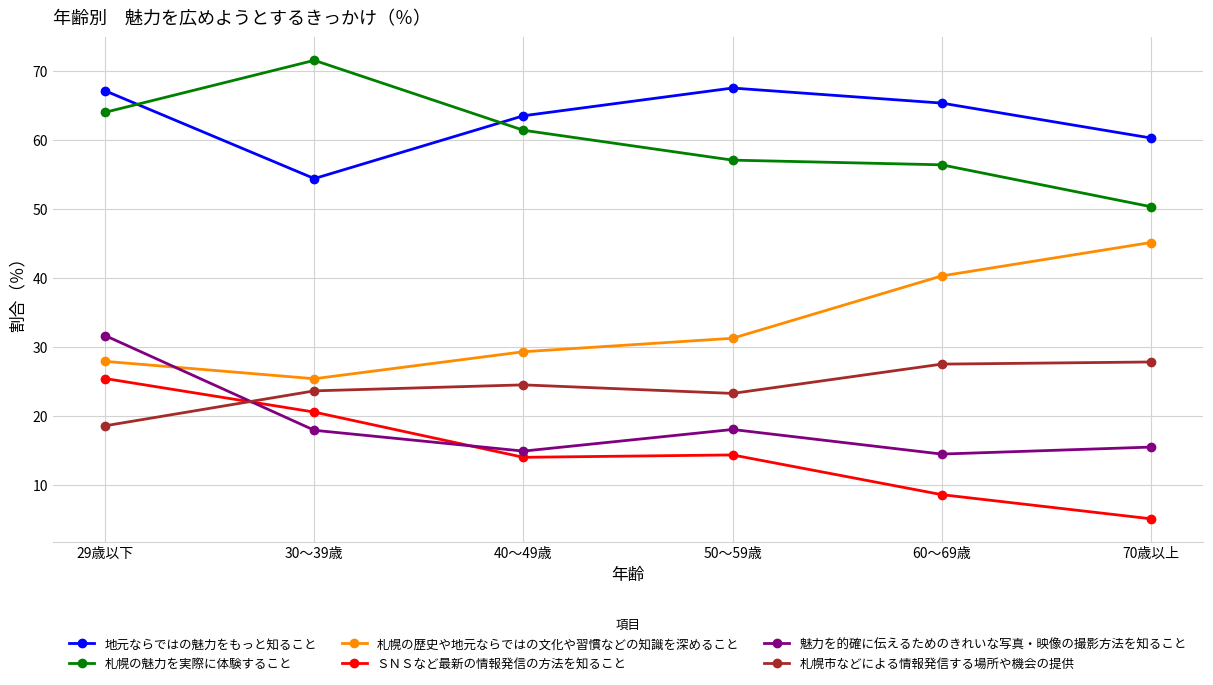

Where is the first local minimum for 地元ならではの魅力をもっと知ること?

30～39歳